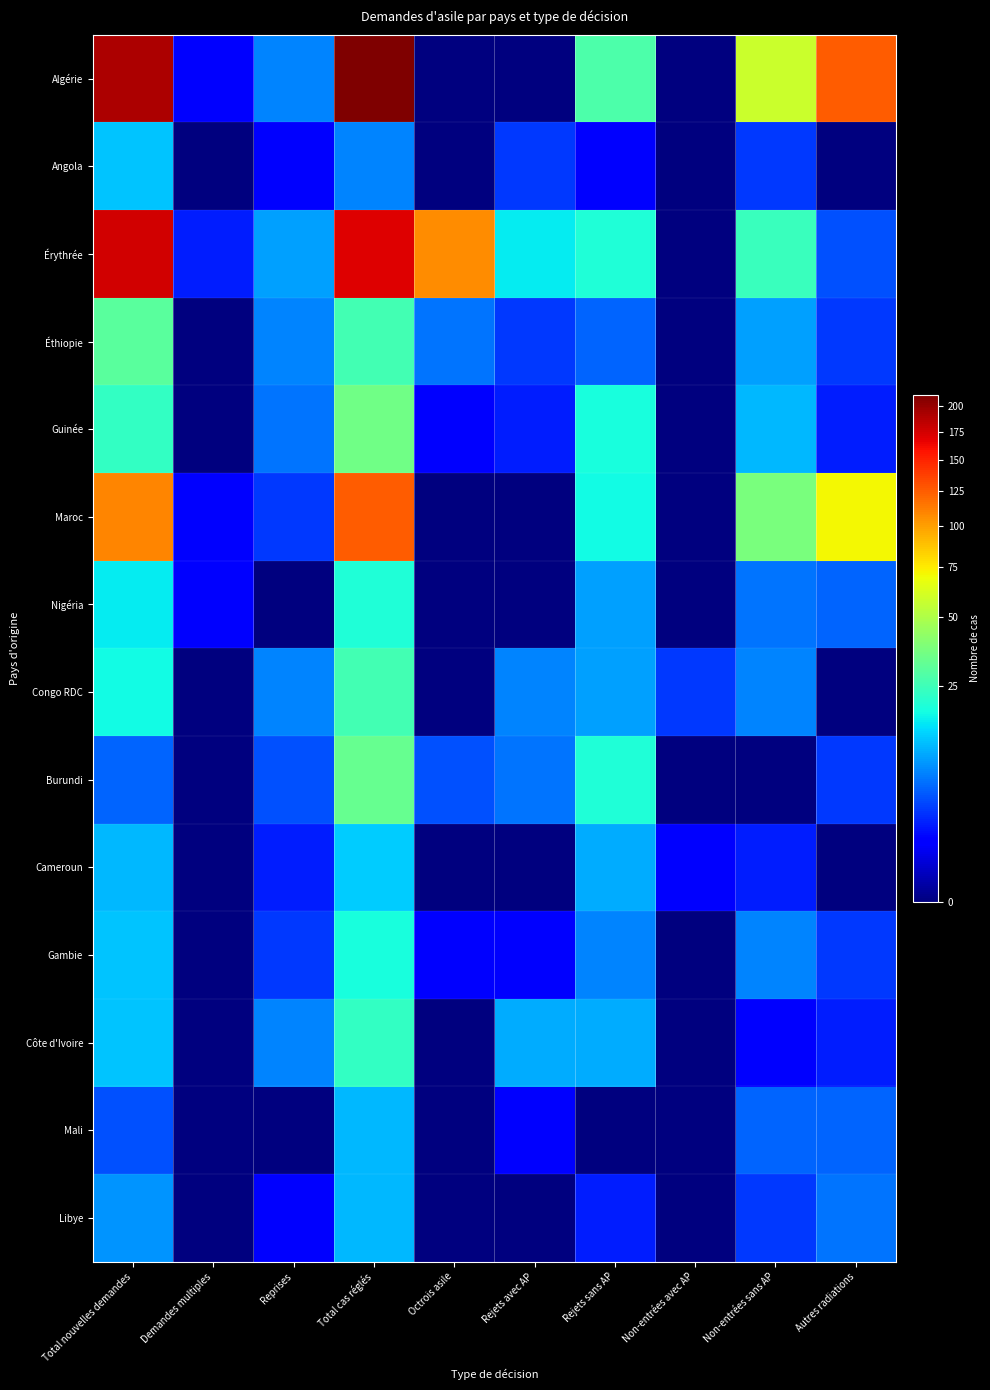

What is the greatest value displayed?

212